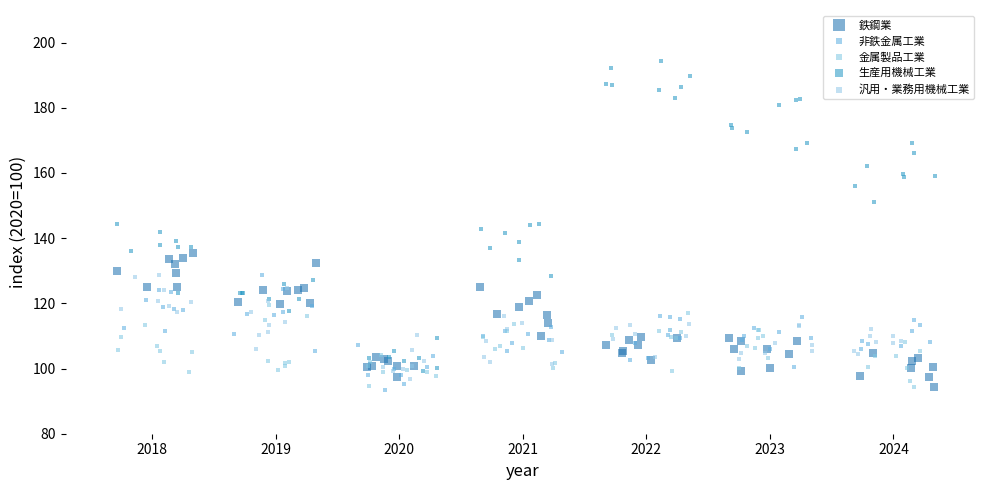

What are all the series names shown in the legend?

鉄鋼業, 非鉄金属工業, 金属製品工業, 生産用機械工業, 汎用・業務用機械工業